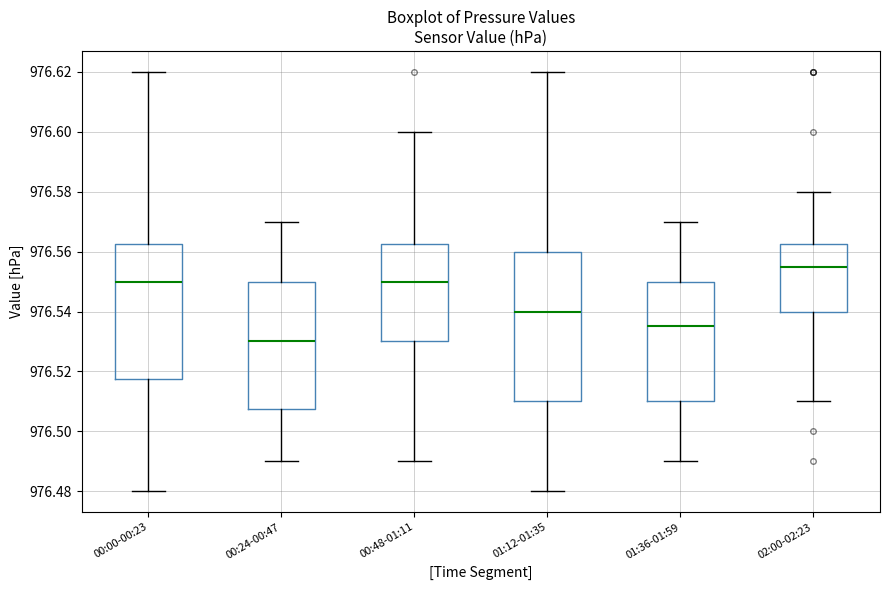

Which box is the tallest, from its lower edge to its upper edge?

01:12-01:35